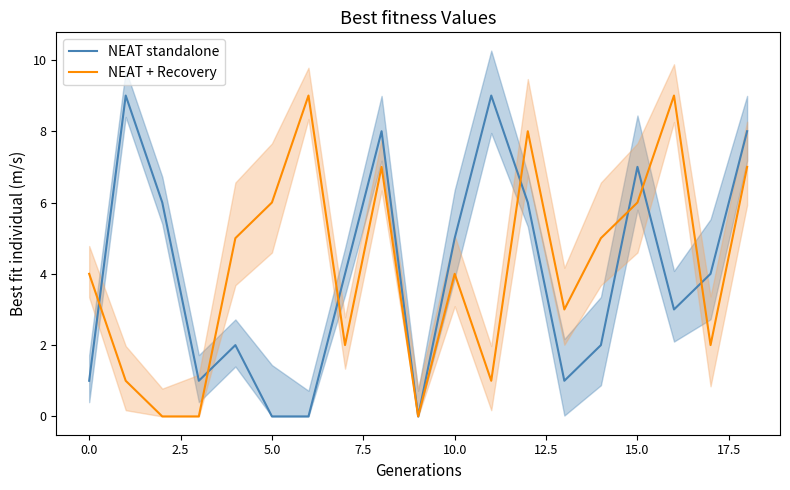

Is the value of NEAT standalone at 15.0 greater than the value of NEAT + Recovery at 10.0?

Yes